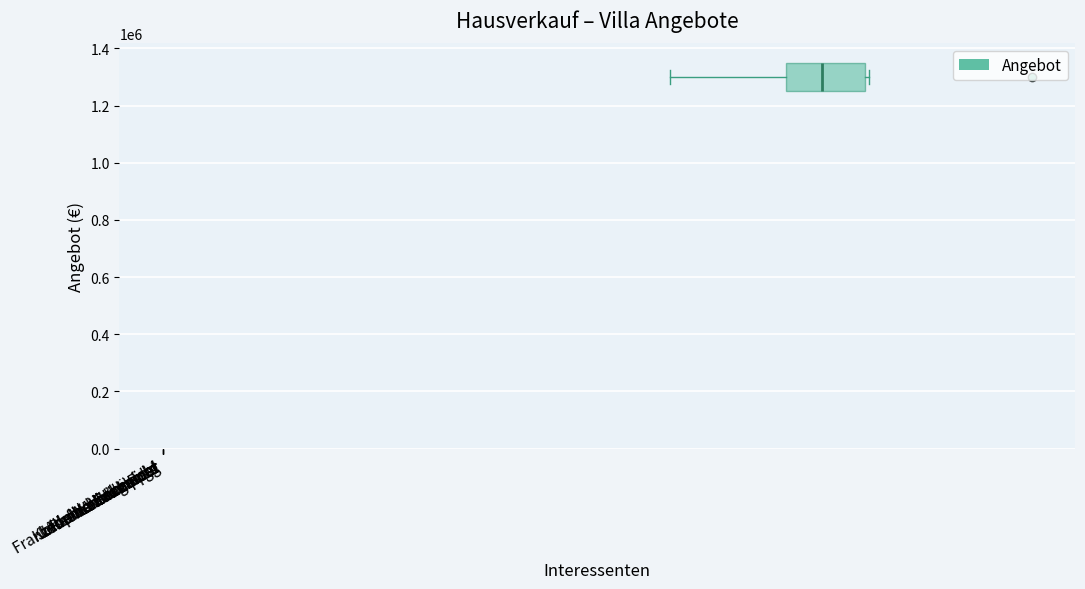

What is the approximate value at Werner Heinzl?

720000